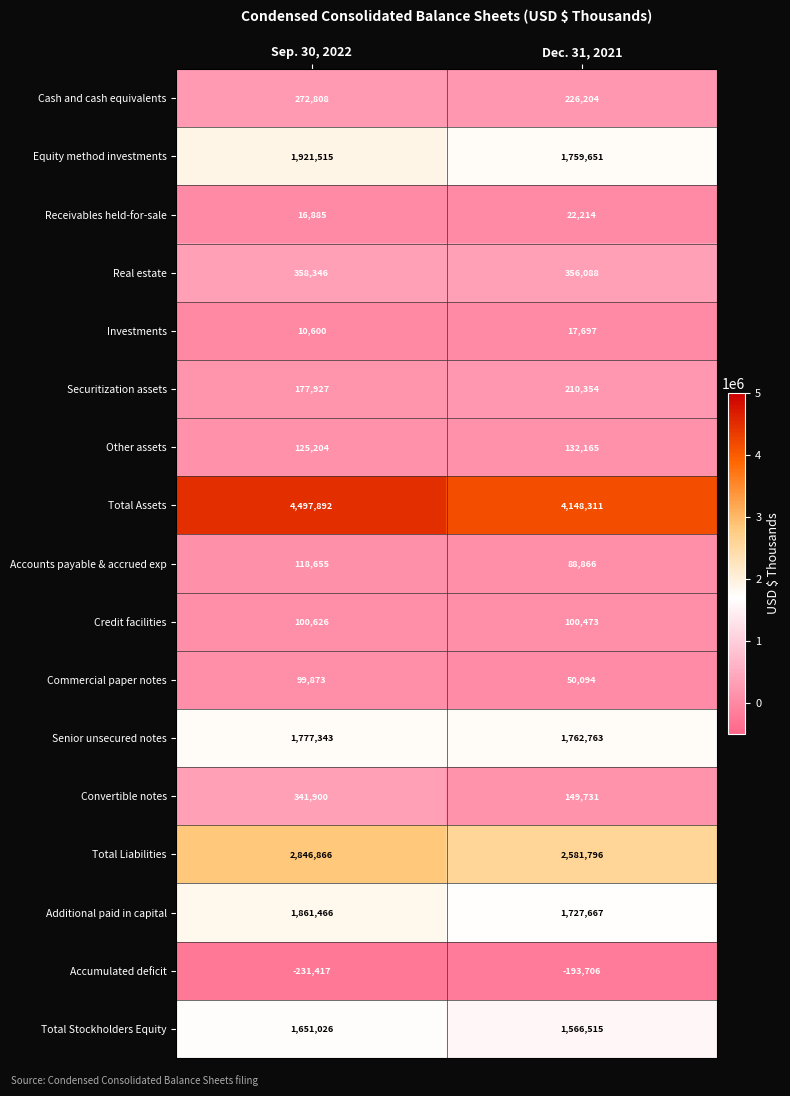

Which series has the largest total across all categories?

Total Assets